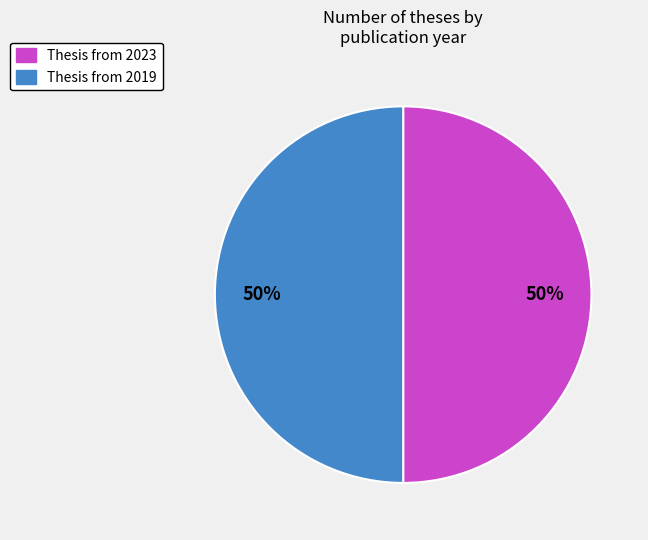

To the nearest percent, what is the average slice percentage?

50%